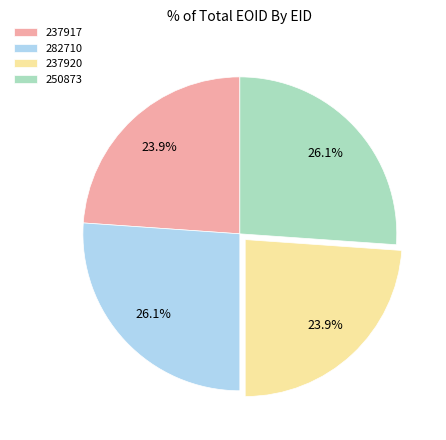

To the nearest percent, what percentage of the pie is 237917?

24%